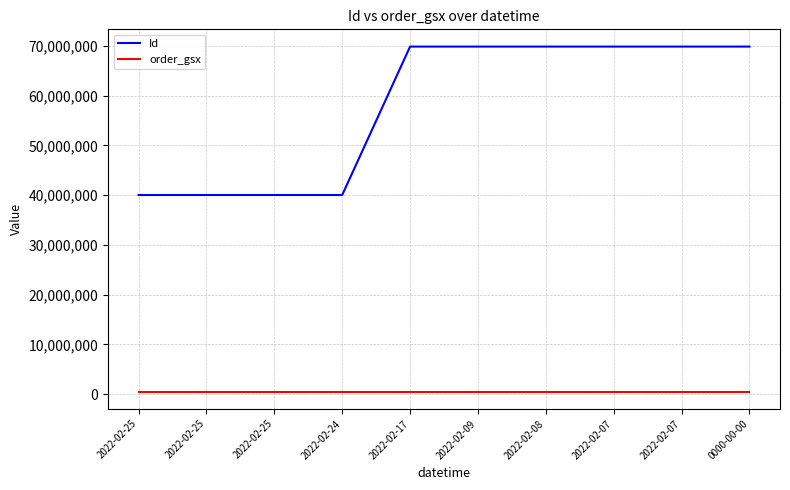

Does the chart display data point markers on the line(s)?

No